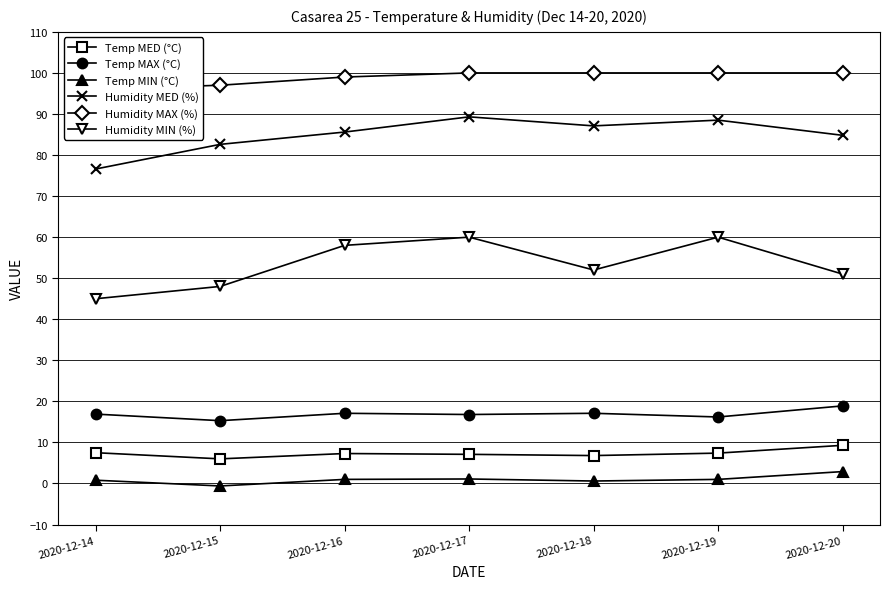

Where does the Temp MAX (°C) series first go above 16?

2020-12-14